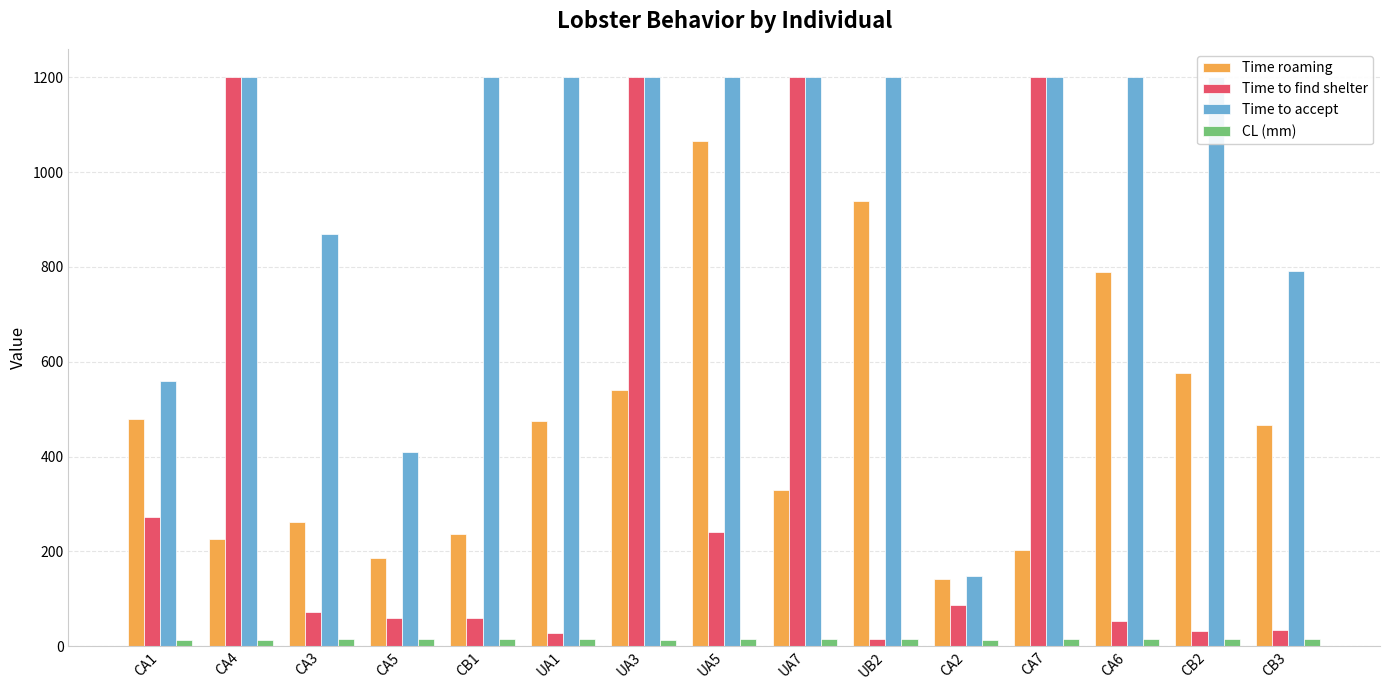

Where is Time roaming nearest to the value 604?

CB2